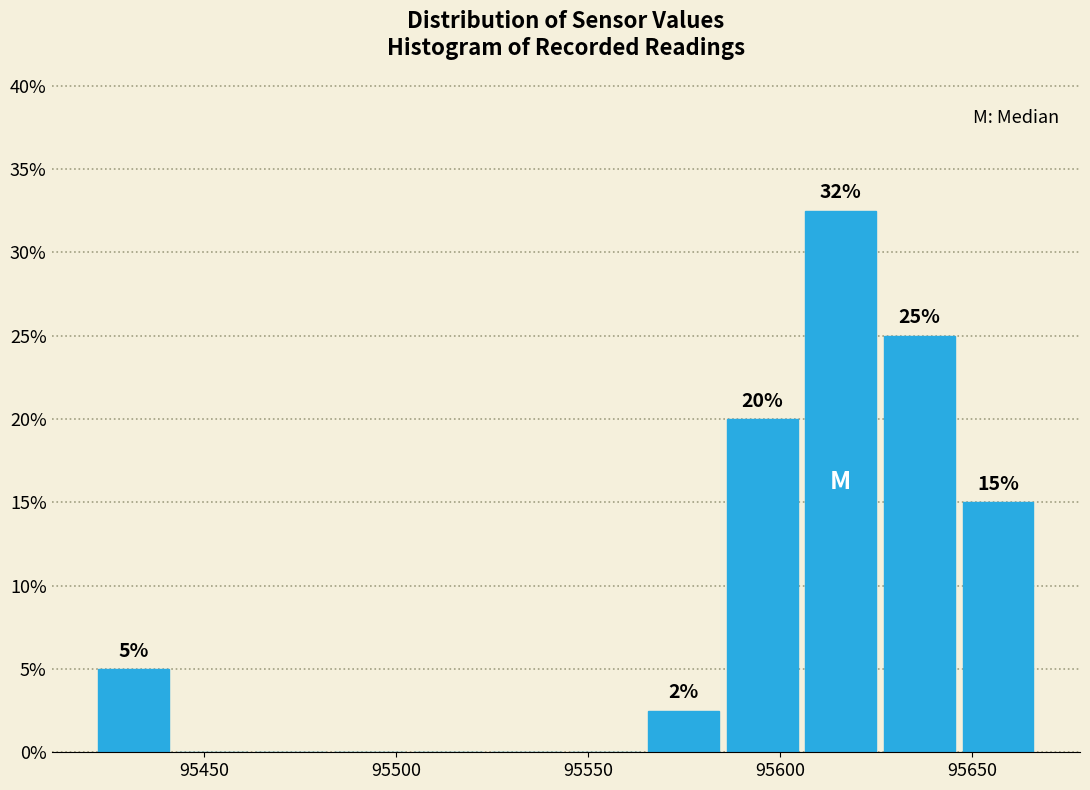

Which range on the x-axis has the tallest bar?

95605 to 95625